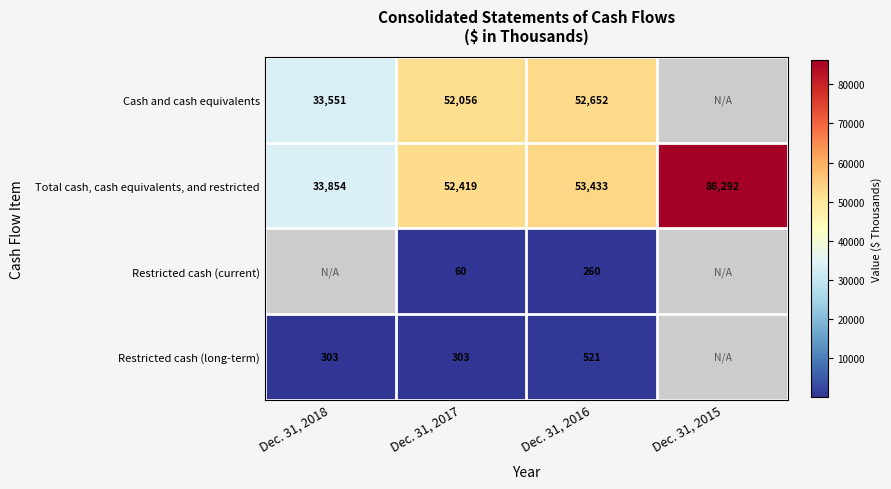

What is the approximate value of Total cash, cash equivalents, and restricted at Dec. 31, 2015, to the nearest 50?

86300